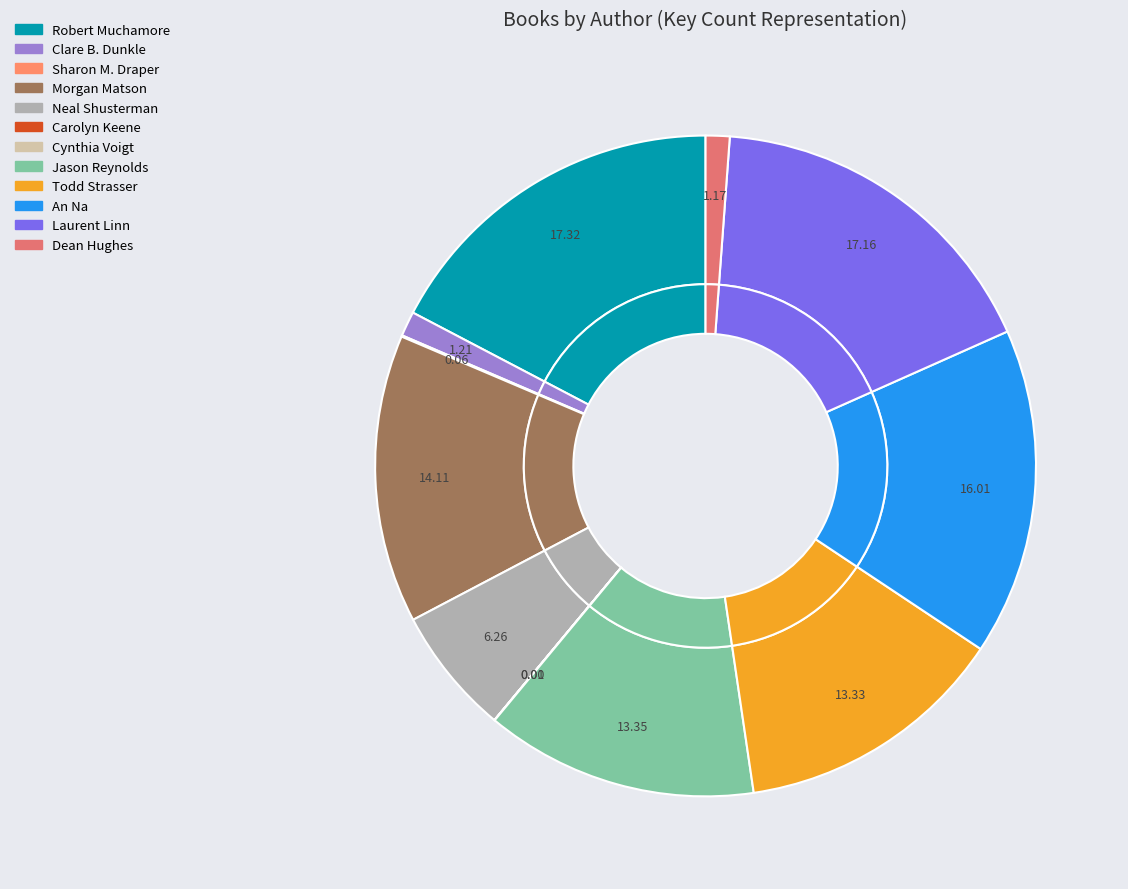

To the nearest percent, what is the combined percentage of Morgan Matson (63461446) and Robert Muchamore (23036432)?

31%